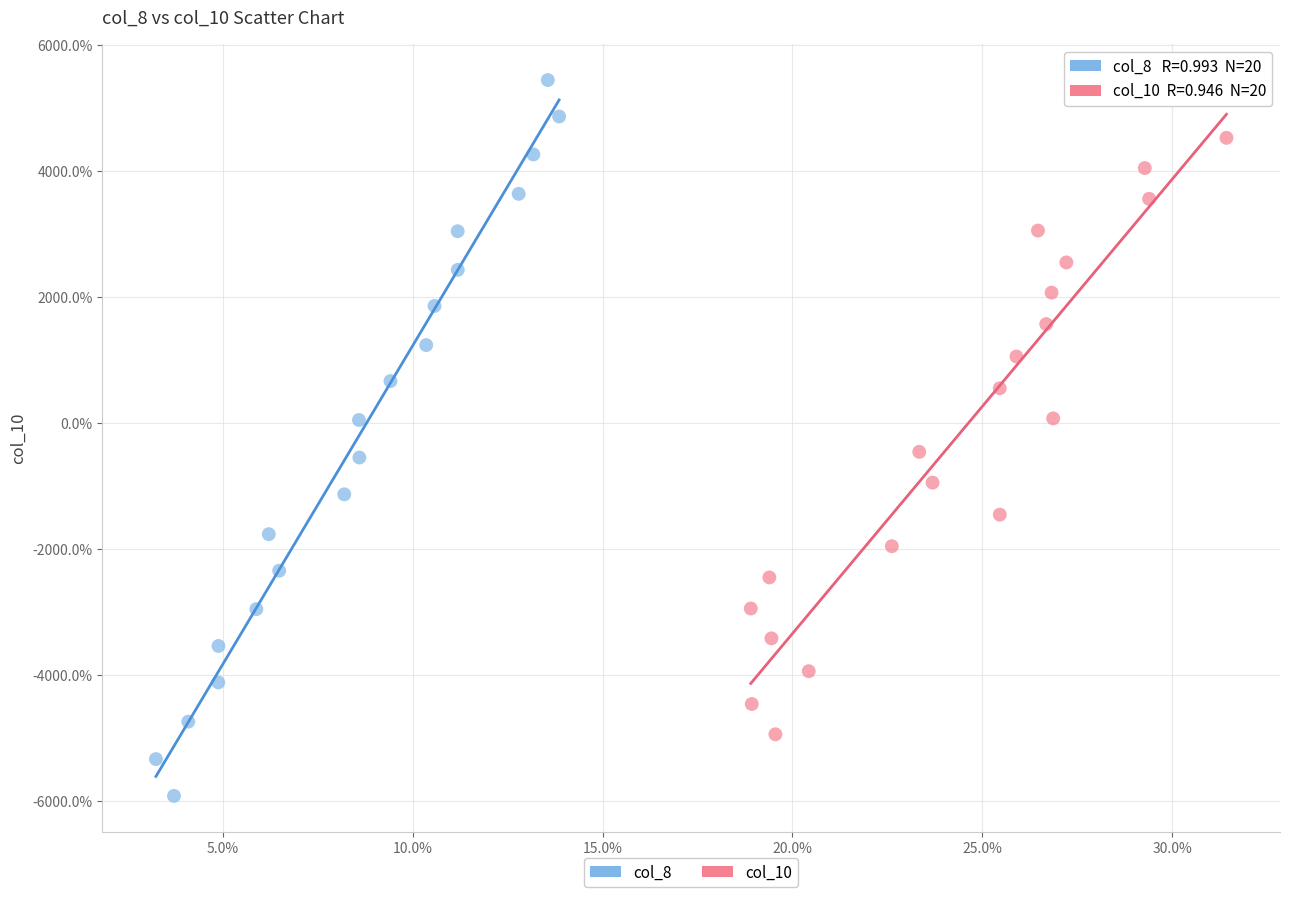

Which series has the largest Y range (max minus min)?

col_8